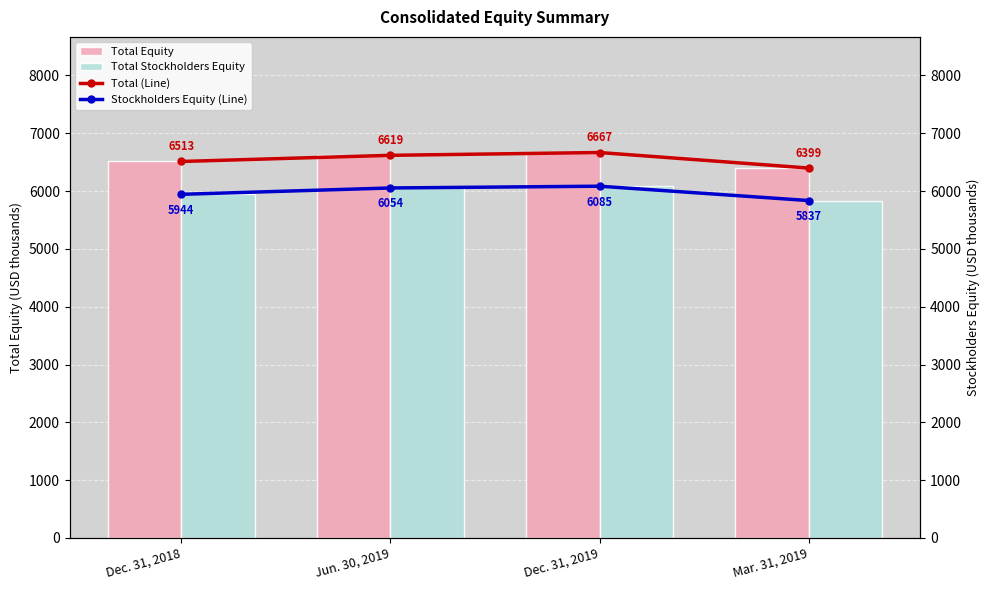

True or false: Stockholders Equity (Line) has a value of 2825.5 at Dec. 31, 2018.

False